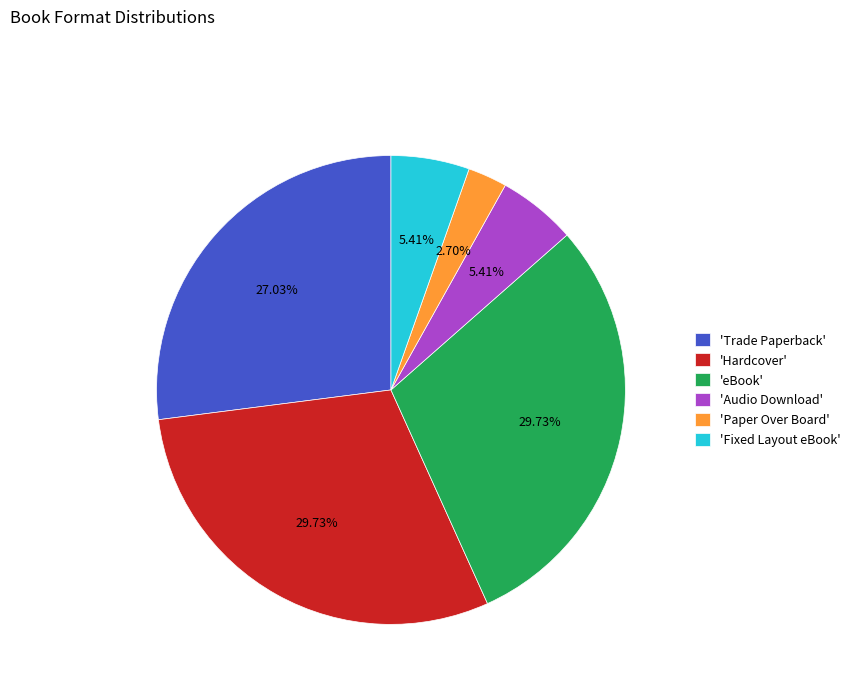

What is the smallest slice in the pie chart?

'Paper Over Board'